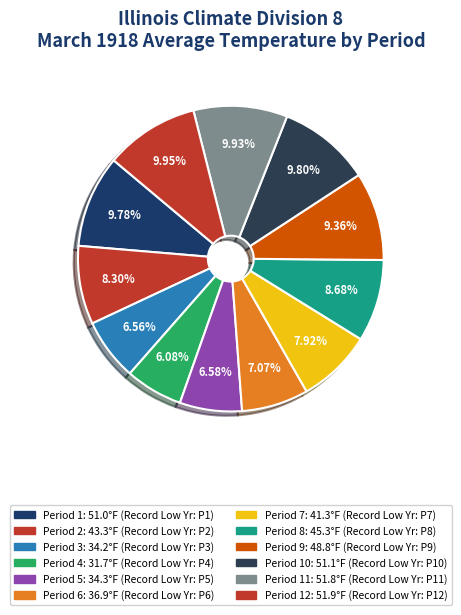

To the nearest percent, what is the difference between the largest and smallest slice percentages?

4%